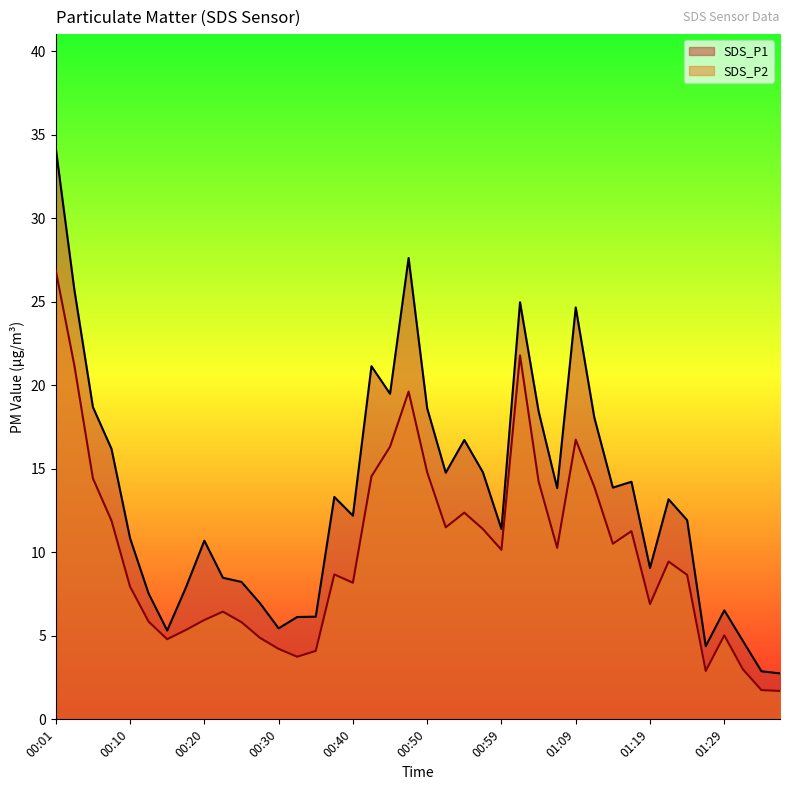

Reading right to left, what are all the values shown in this chart?

SDS_P1: 2.8	2.9	4.7	6.5	4.4	11.9	13.2	9.1	14.2	13.9	18.1	24.7	13.8	18.4	25.0	11.4	14.8	16.7	14.8	18.6	27.6	19.5	21.1	12.2	13.3	6.2	6.1	5.5	7.0	8.2	8.5	10.7	7.9	5.3	7.5	10.8	16.2	18.7	25.7	34.2
SDS_P2: 1.7	1.8	3.0	5.0	2.9	8.7	9.4	6.9	11.3	10.5	13.9	16.8	10.3	14.2	21.8	10.2	11.4	12.4	11.5	14.8	19.6	16.3	14.6	8.2	8.7	4.1	3.8	4.2	4.9	5.8	6.5	6.0	5.3	4.8	5.8	8.0	11.9	14.4	21.2	26.9